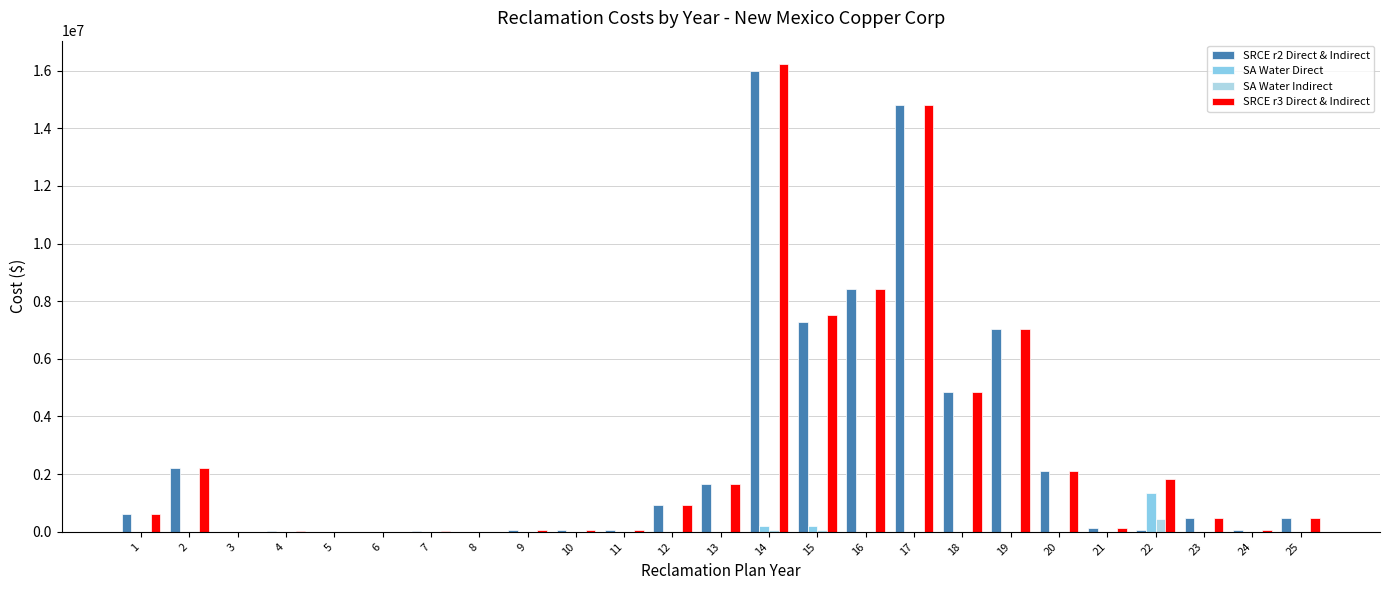

Reading left to right, transcribe all the data shown in this chart.

SRCE r2 Direct & Indirect: 1=606466.0	2=2217824.0	3=0.0	4=40255.0	5=0.0	6=0.0	7=18925.0	8=0.0	9=68451.0	10=61787.0	11=61787.0	12=932616.0	13=1644332.0	14=15971120.0	15=7283725.0	16=8426359.0	17=14789659.0	18=4834129.0	19=7022435.0	20=2115447.0	21=119840.0	22=59089.0	23=488546.0	24=59089.0	25=485252.0
SA Water Direct: 1=0.0	2=0.0	3=0.0	4=0.0	5=0.0	6=0.0	7=0.0	8=0.0	9=0.0	10=0.0	11=0.0	12=0.0	13=0.0	14=192500.0	15=192500.0	16=0.0	17=0.0	18=0.0	19=0.0	20=0.0	21=0.0	22=1354228.8	23=0.0	24=0.0	25=0.0
SA Water Indirect: 1=0.0	2=0.0	3=0.0	4=0.0	5=0.0	6=0.0	7=0.0	8=0.0	9=0.0	10=0.0	11=0.0	12=0.0	13=0.0	14=61196.0	15=61196.0	16=0.0	17=0.0	18=0.0	19=0.0	20=0.0	21=0.0	22=430509.0	23=0.0	24=0.0	25=0.0
SRCE r3 Direct & Indirect: 1=606466.0	2=2217824.0	3=0.0	4=40255.0	5=0.0	6=0.0	7=18925.0	8=0.0	9=68451.0	10=61787.0	11=61787.0	12=932616.0	13=1644332.0	14=16224816.0	15=7537421.0	16=8426359.0	17=14789659.0	18=4834129.0	19=7022435.0	20=2115447.0	21=119840.0	22=1843826.8	23=488546.0	24=59089.0	25=485252.0